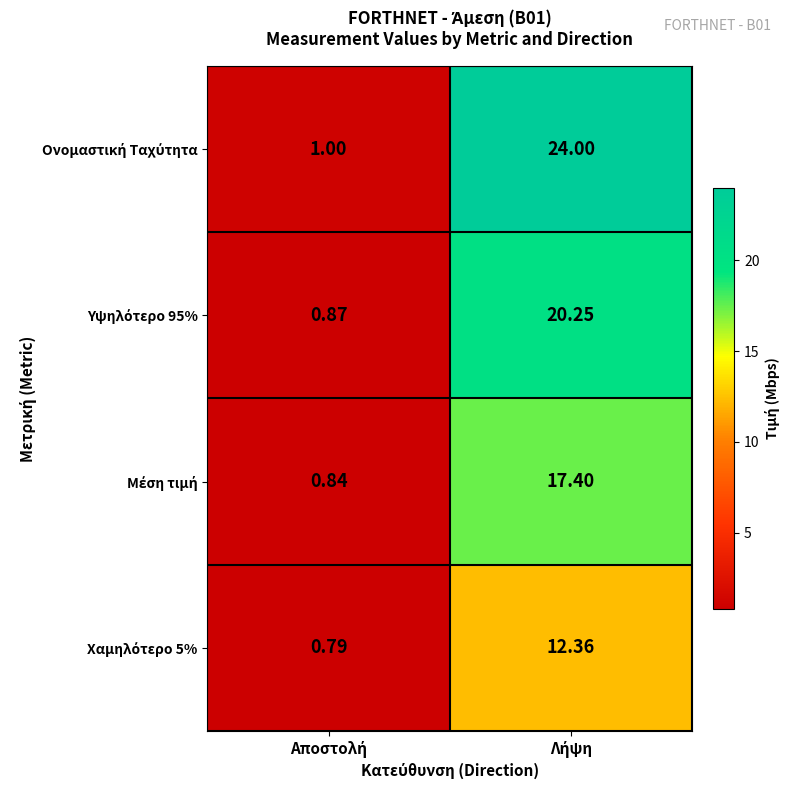

How many data points does each series have?

2